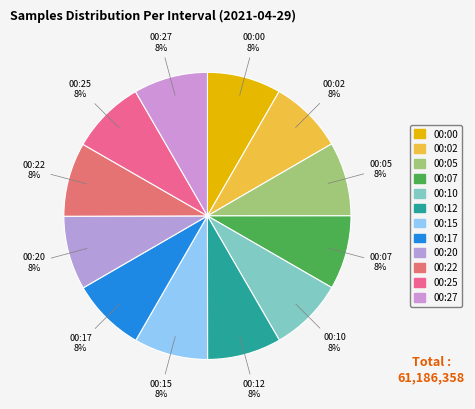

How many segments does this pie chart have?

12